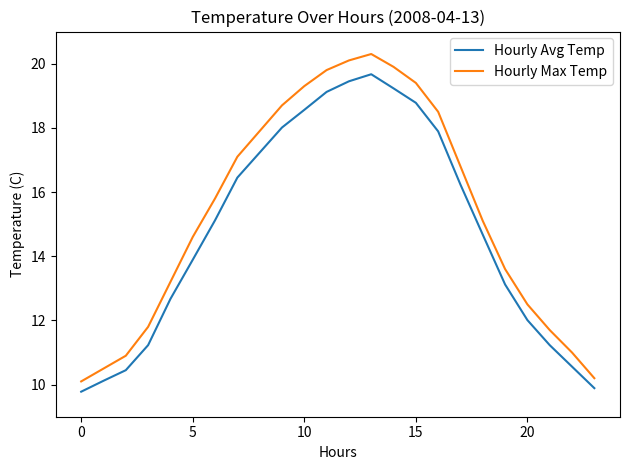

What is the minimum value for Hourly Max Temp?

10.1